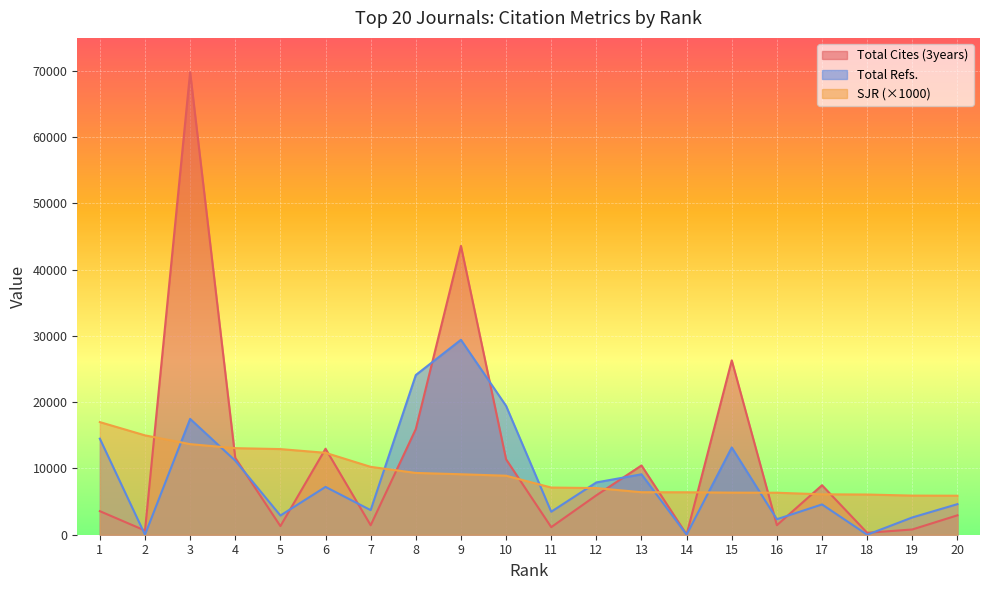

Reading left to right, extract all data points from this chart.

Total Cites (3years): 3557	631	69837	11606	1299	12979	1431	15953	43601	11389	1143	5948	10456	39	26315	1440	7471	293	792	2929
SJR: 17000	15000	13674	13066	12927	12364	10246	9326	9128	8906	7121	7040	6415	6407	6355	6338	6099	6067	5905	5888
Total Refs.: 14501	0	17487	11181	2897	7220	3712	24104	29426	19452	3469	7894	9121	13	13174	2339	4574	0	2608	4616